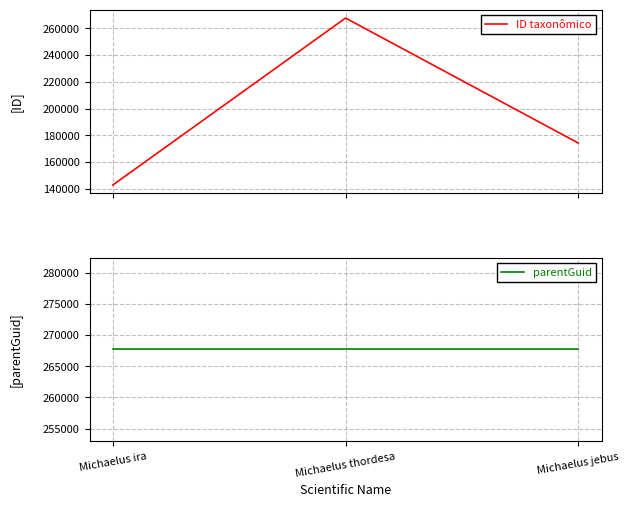

What is the total value across all series at Michaelus thordesa?

535452